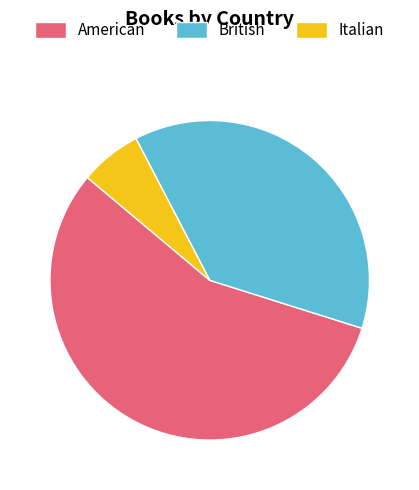

Between American and British, which is larger?

American